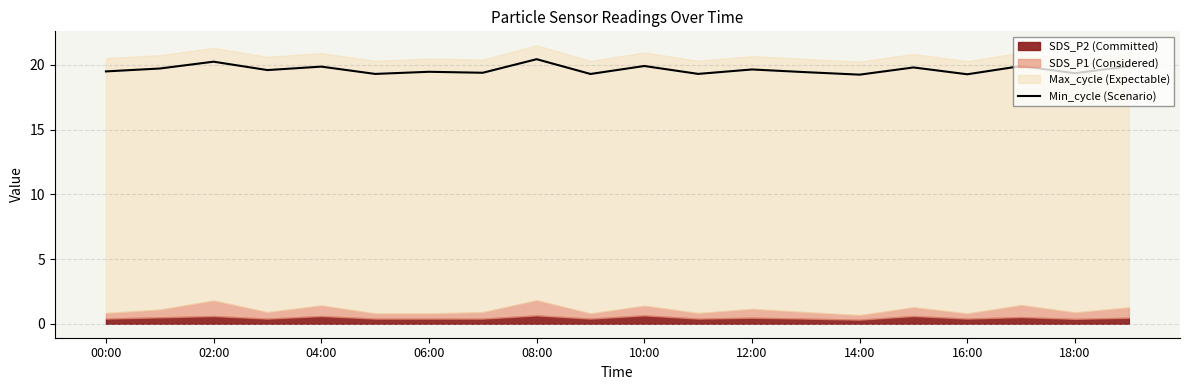

True or false: Min_cycle (Scenario) has a value of 19.3 at 16:00.

True